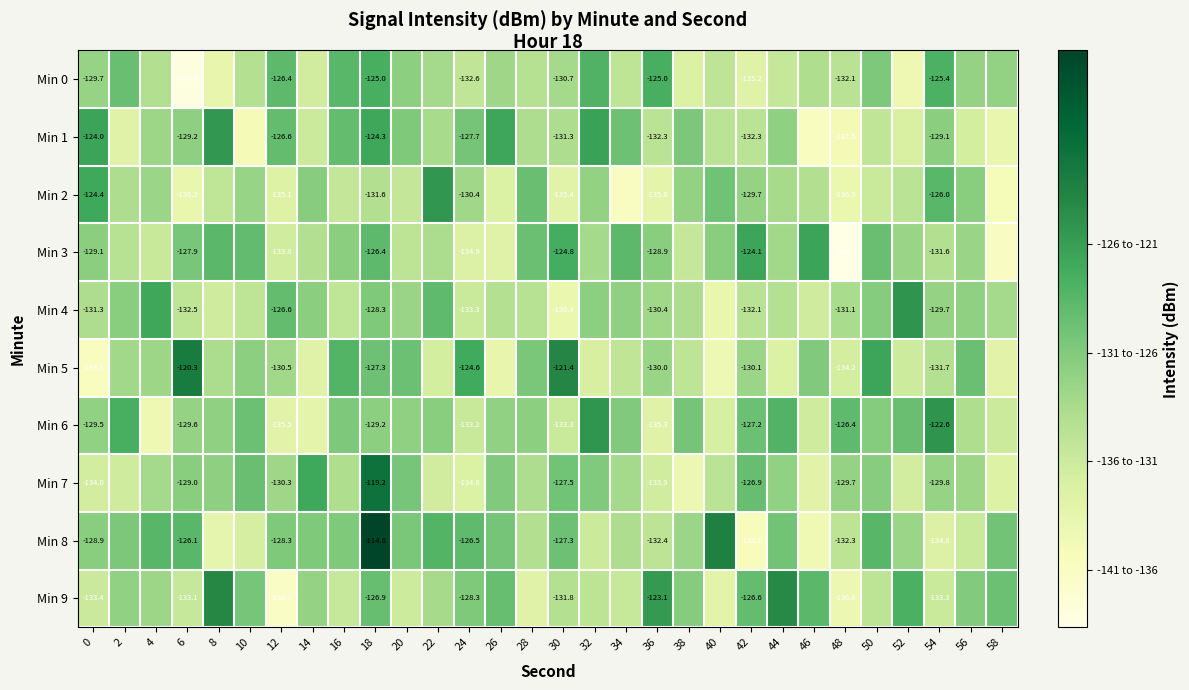

Which series has the largest total across all categories?

Min 8